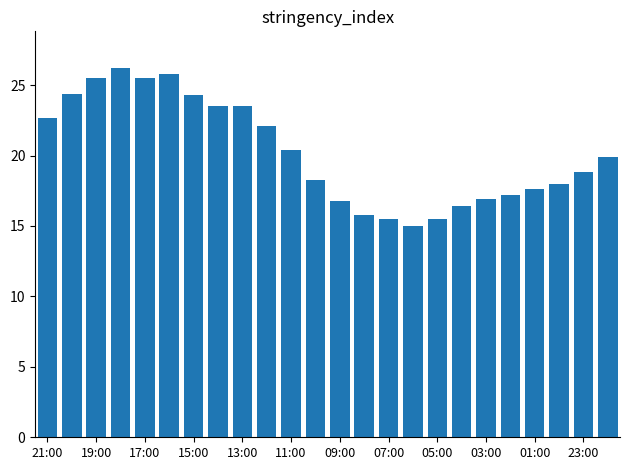

What is the value of the 23rd bar from the left?

18.8